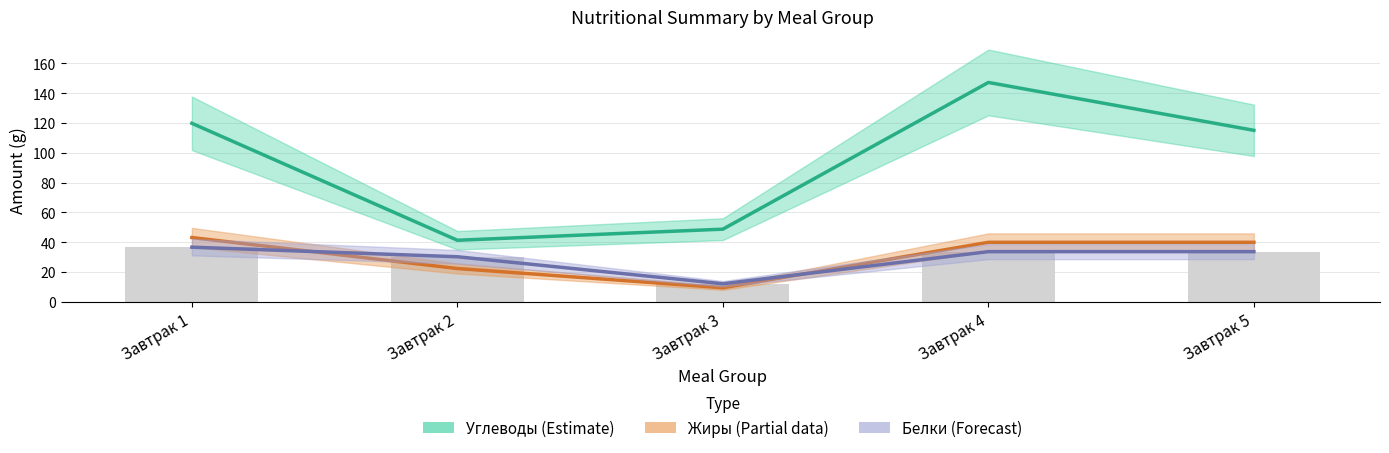

Reading left to right, what are all the values shown in this chart?

Углеводы (Estimate): Завтрак 1=119.7	Завтрак 2=41.3	Завтрак 3=48.7	Завтрак 4=147.2	Завтрак 5=115.0
Жиры (Partial): Завтрак 1=43.1	Завтрак 2=22.3	Завтрак 3=9.4	Завтрак 4=39.9	Завтрак 5=39.9
Белки (Forecast): Завтрак 1=36.7	Завтрак 2=30.2	Завтрак 3=12.1	Завтрак 4=33.7	Завтрак 5=33.7